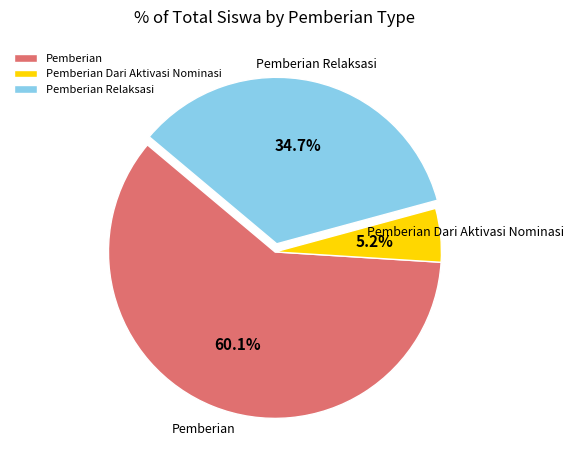

Do Pemberian Dari Aktivasi Nominasi and Pemberian together represent more than half of the pie?

Yes